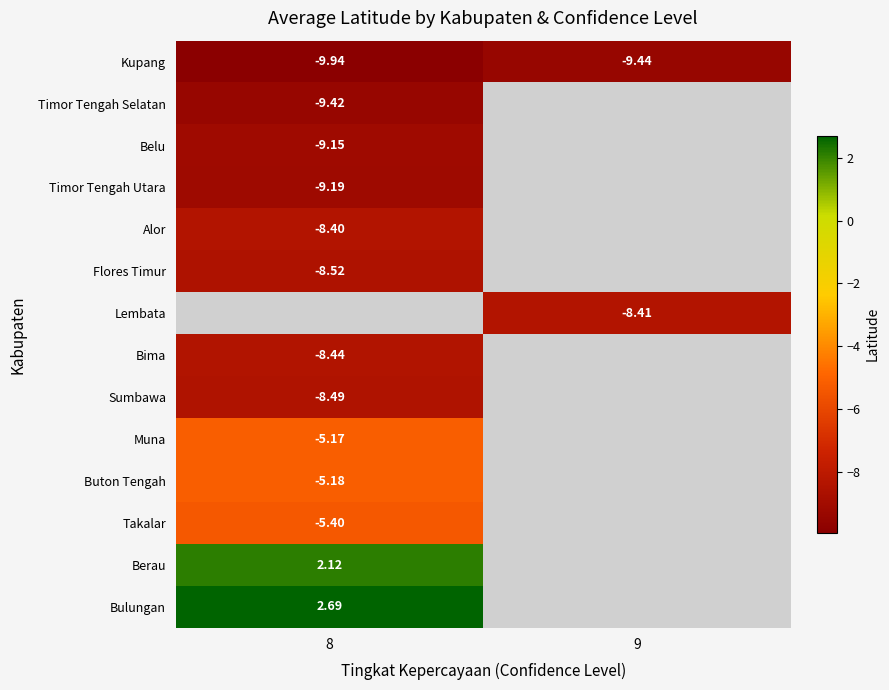

Which series changed the most between 8 and 9?

Kupang